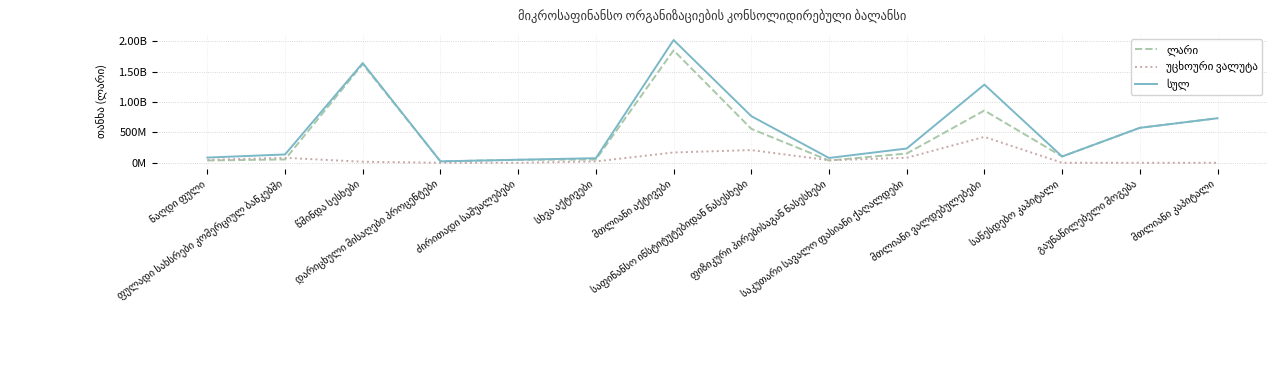

Does the chart have visible grid lines?

Yes